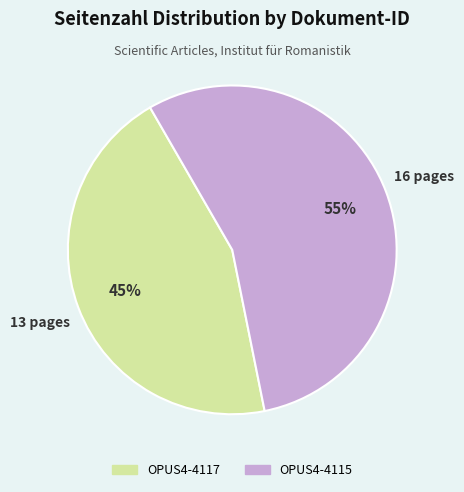

How many slices are in this pie chart?

2